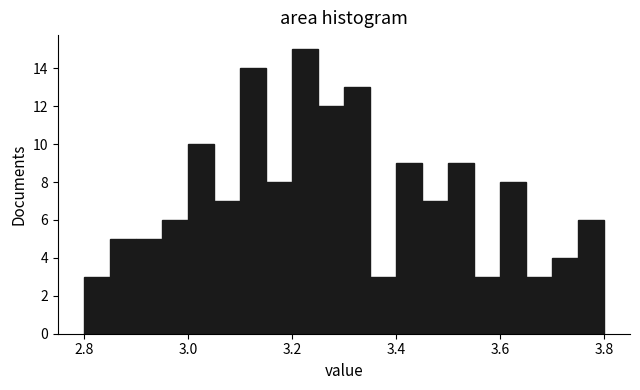

Around what value on the x-axis is the tallest bar? Give the approximate position of its centre, as read against the axis.

3.22